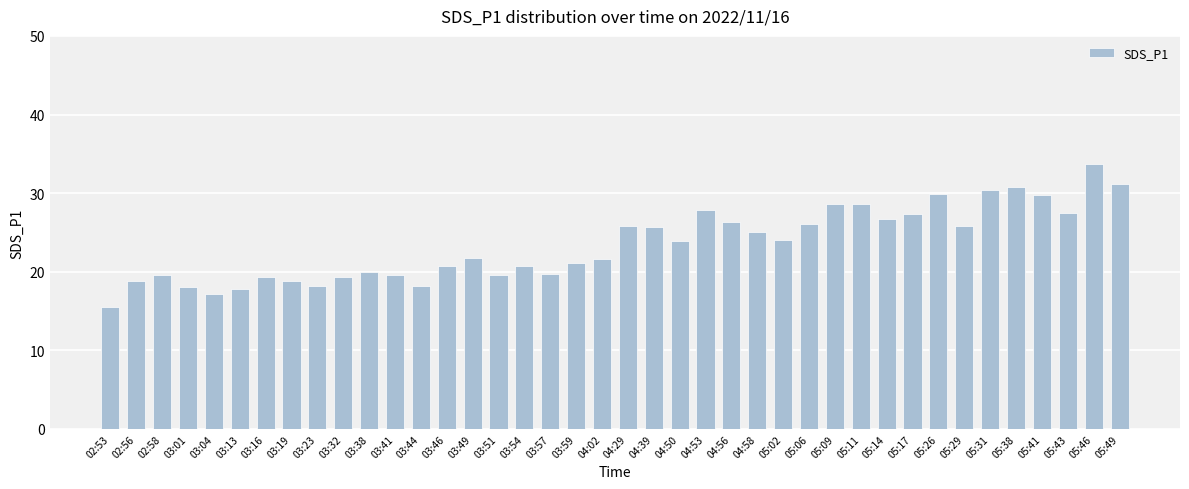

Which has a higher value, 05:46 or 03:41?

05:46